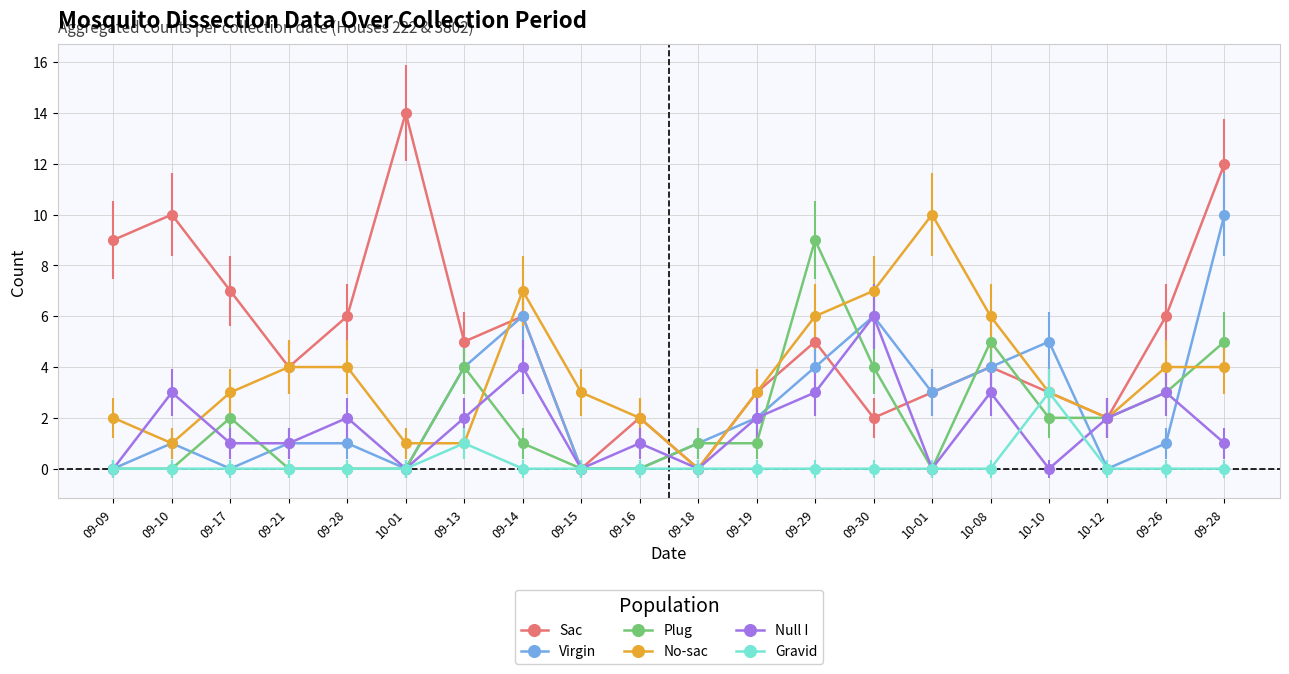

What is the value of the Null I point at the 19th from the left?

3